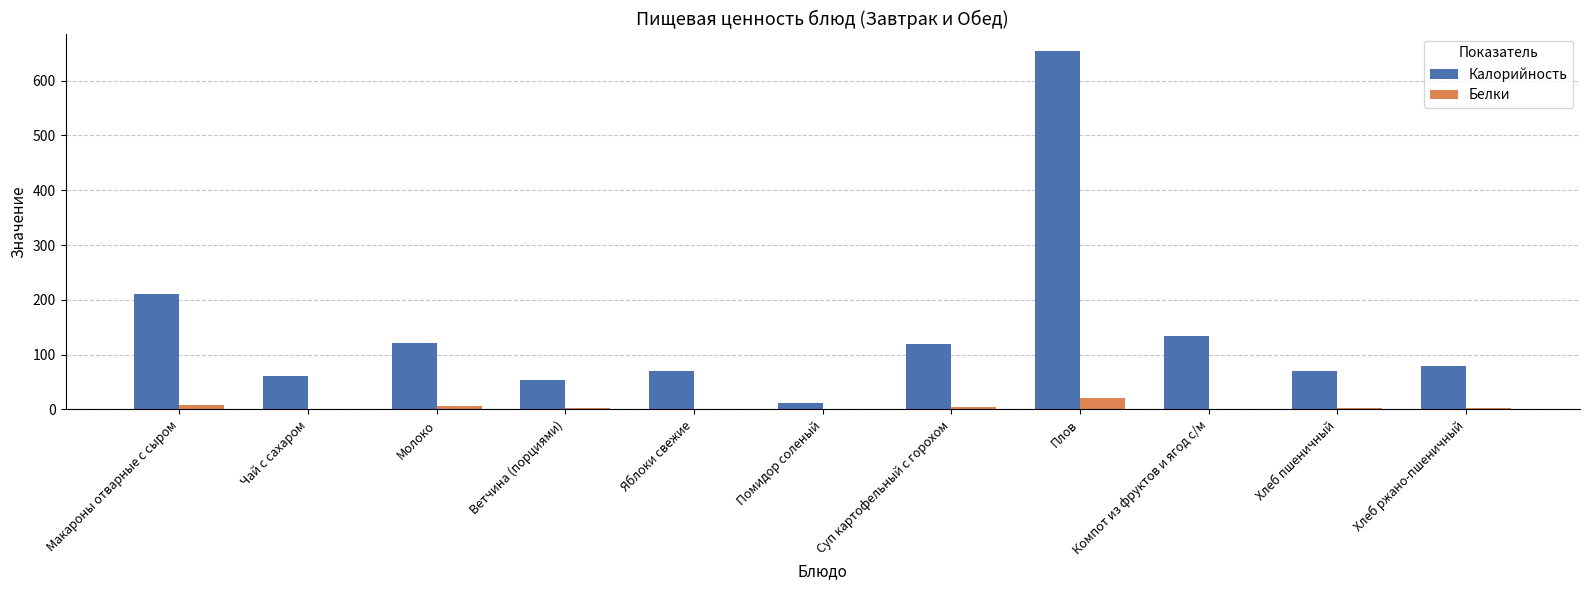

What is the total value across all series at Плов?

673.2